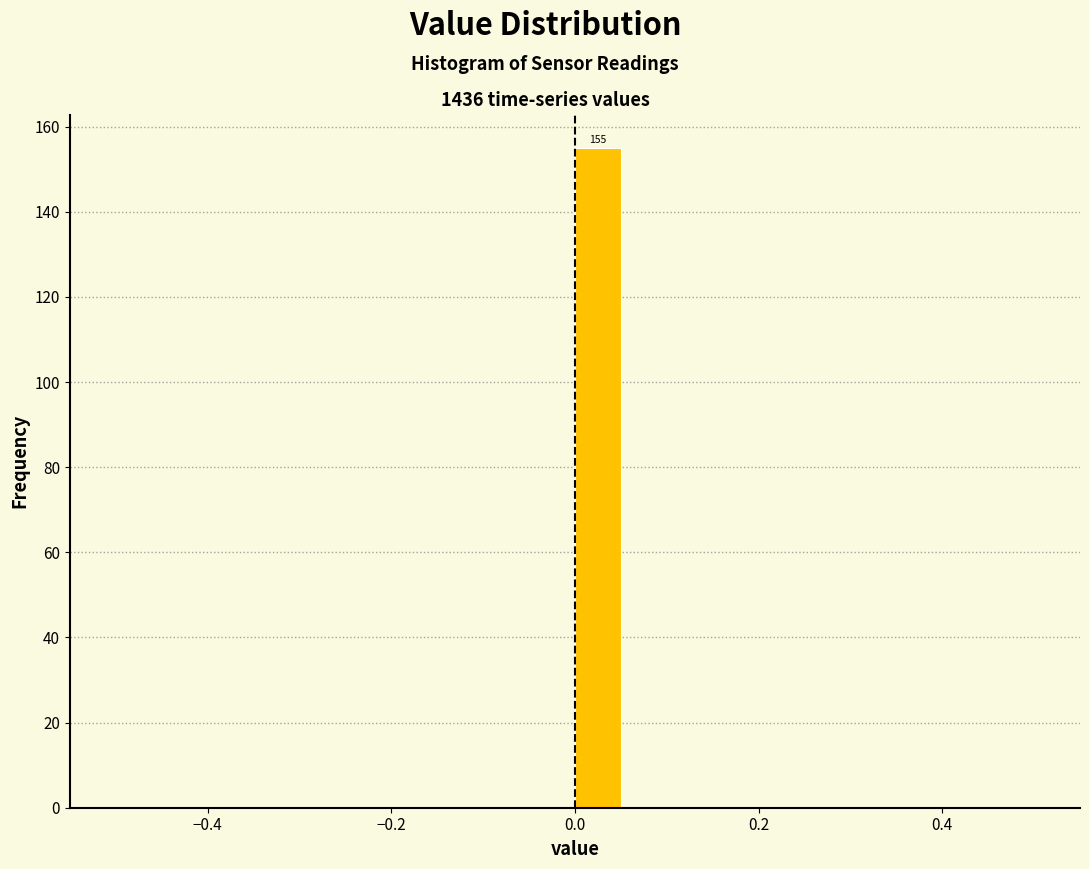

Read against the x-axis, roughly where is the centre of the tallest bar?

0.02